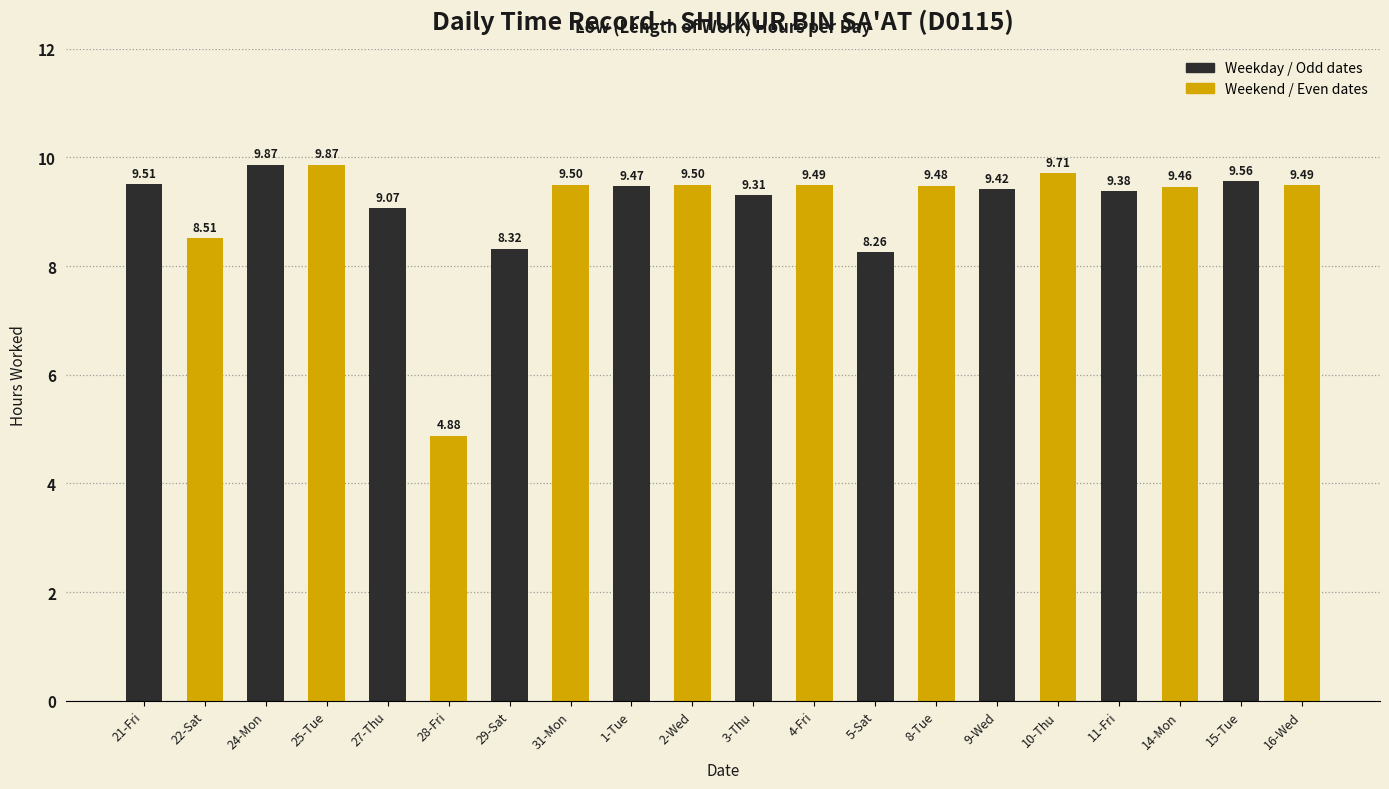

What is the difference between the second highest and minimum values in the Weekend / Even dates series?

4.8